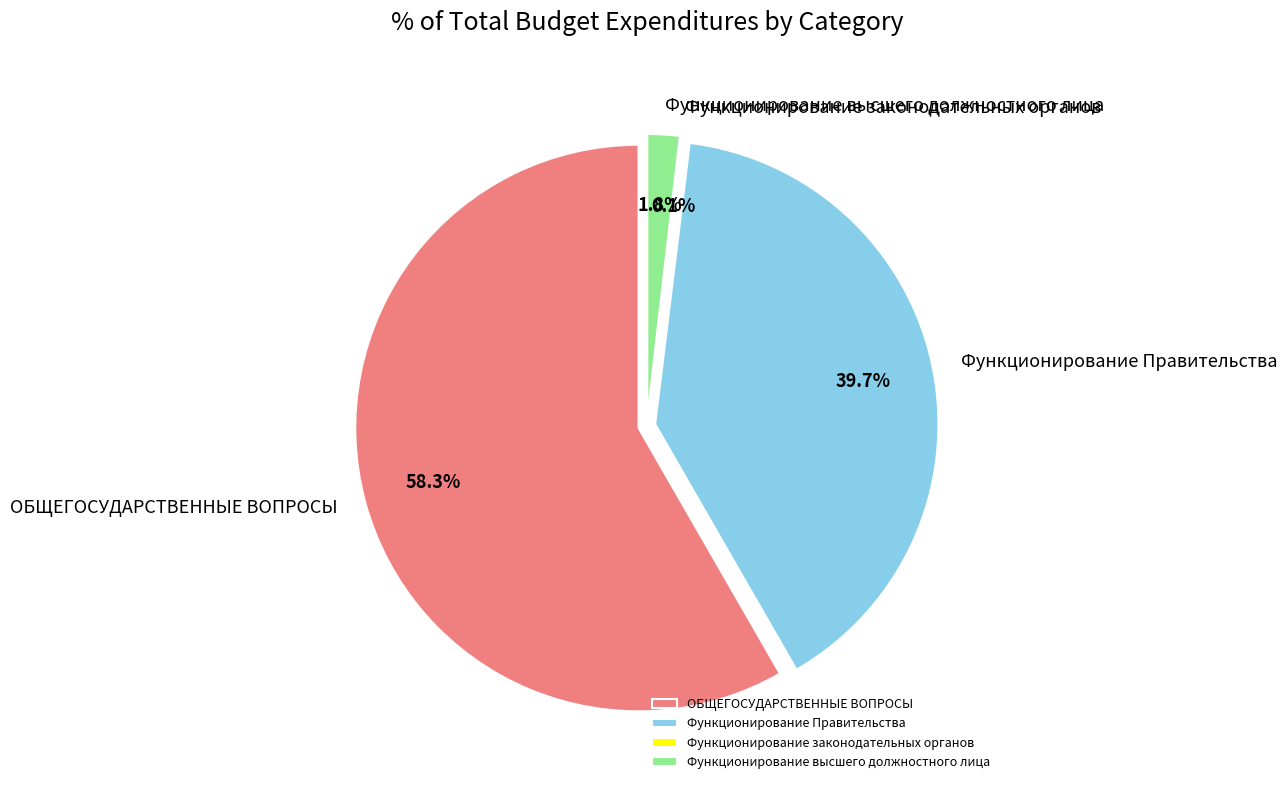

To the nearest percent, what is the difference between the Функционирование Правительства and Функционирование законодательных органов slice percentages?

40%